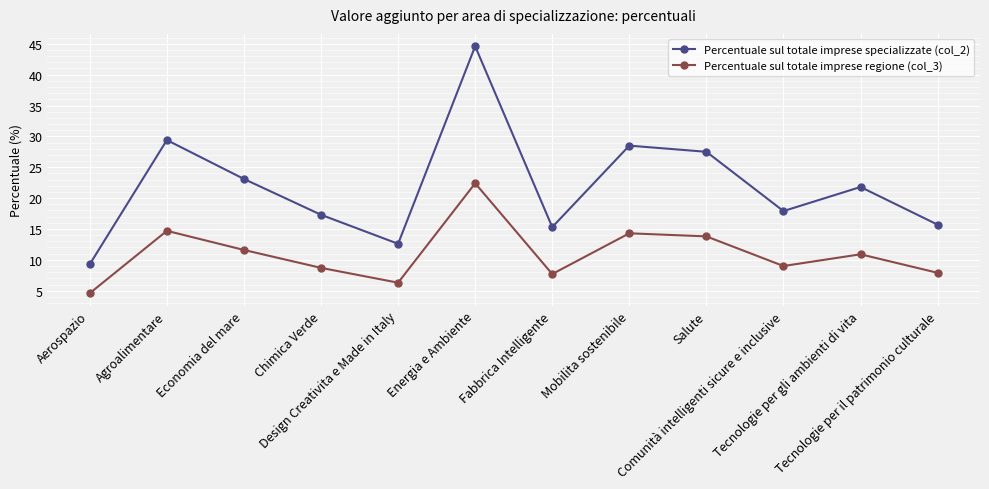

True or false: Percentuale sul totale imprese regione (col_3) and Percentuale sul totale imprese specializzate (col_2) intersect in this chart.

False